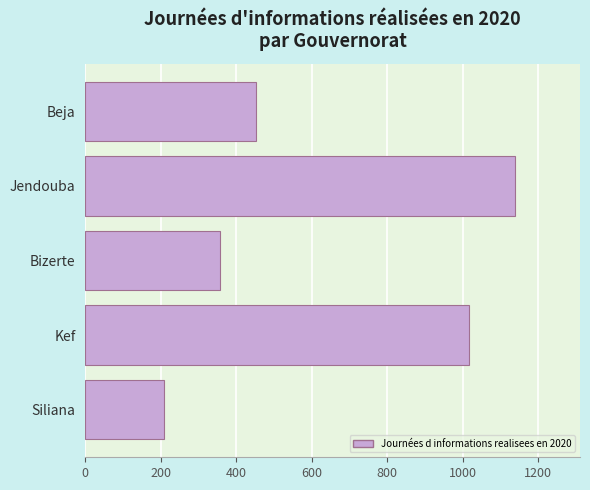

What is the minimum value shown in the chart?

209